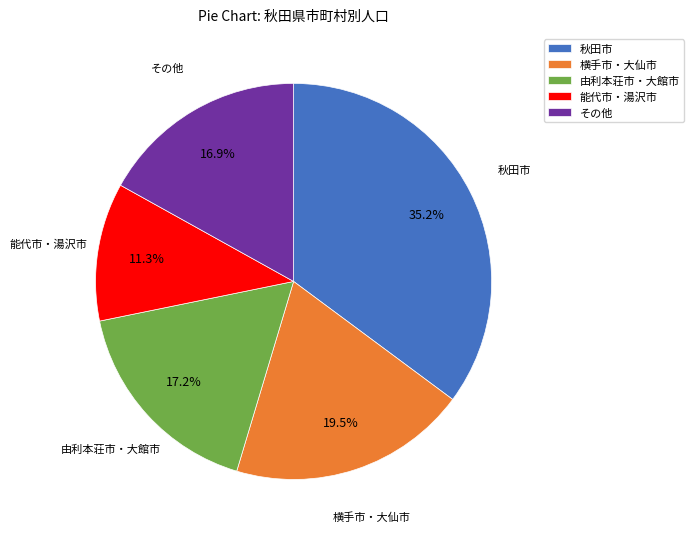

Between その他 and 秋田市, which is larger?

秋田市